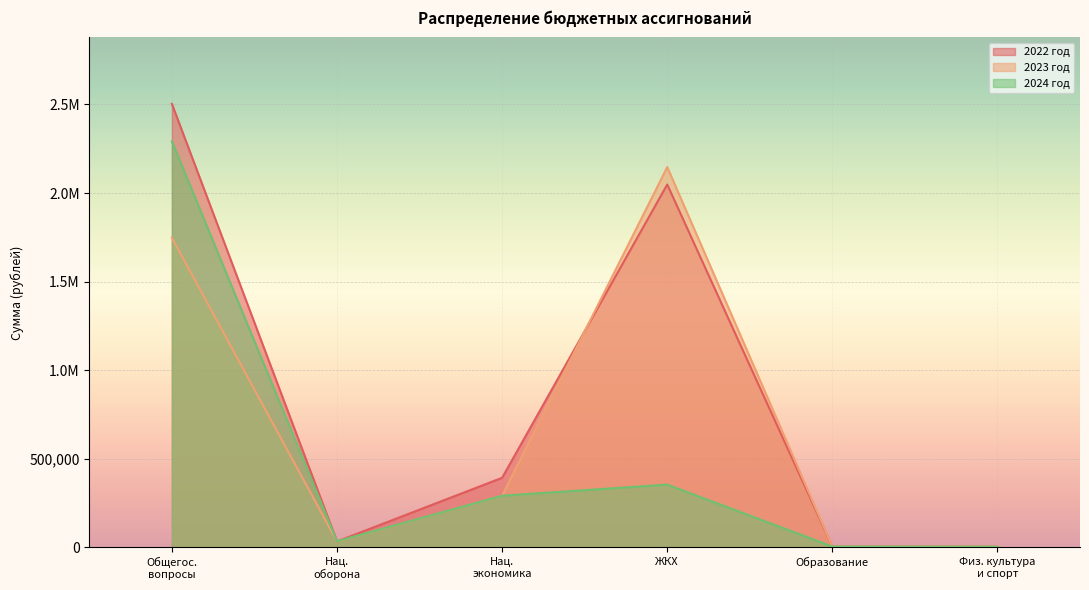

What are all the series names shown in the legend?

2022 год, 2023 год, 2024 год